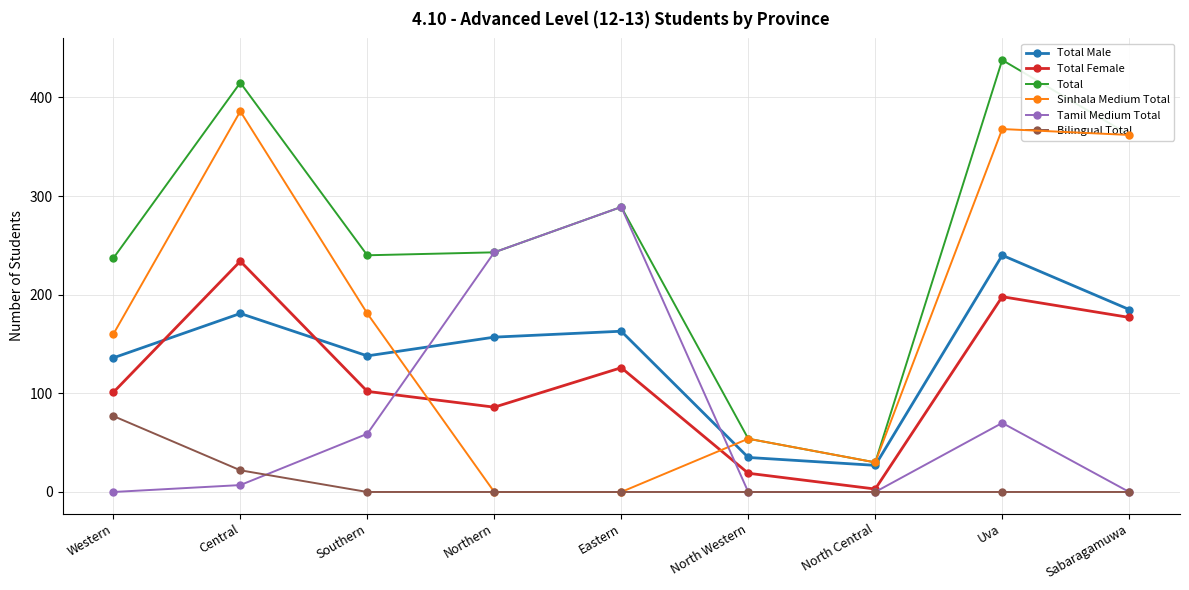

What is the difference between the highest and lowest values at Western?

237